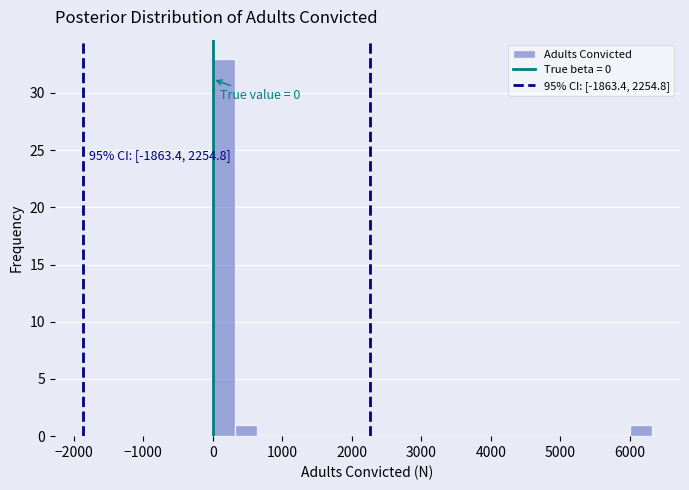

Around what value on the x-axis is the tallest bar? Give the approximate position of its centre, as read against the axis.

200